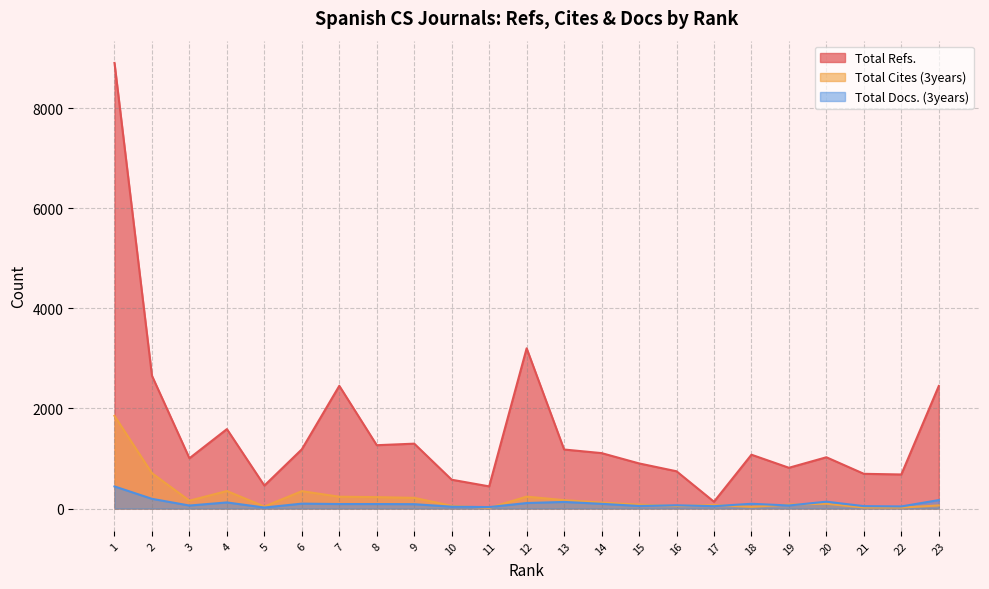

Is it true that Total Refs. equals 694 at 21?

True